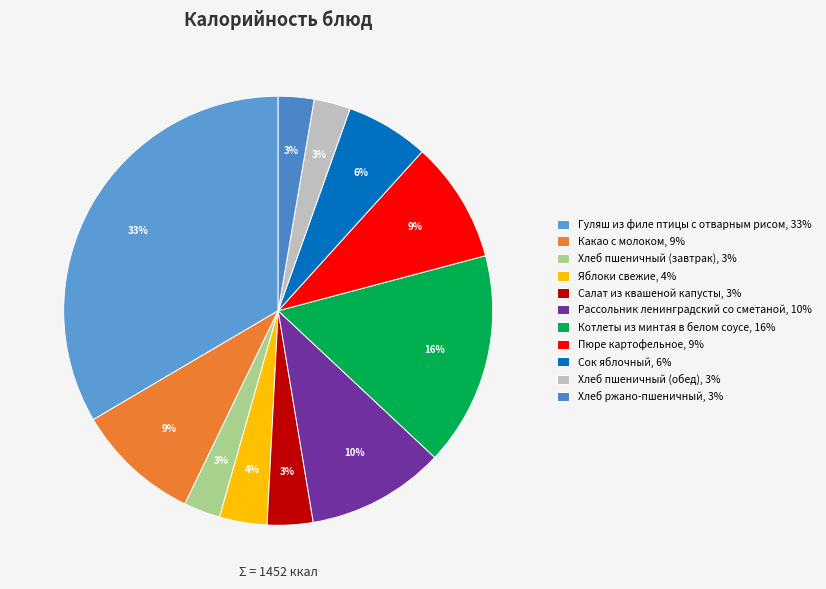

To the nearest percent, what is the difference between the Хлеб ржано-пшеничный and Котлеты из минтая в белом соусе slice percentages?

13%